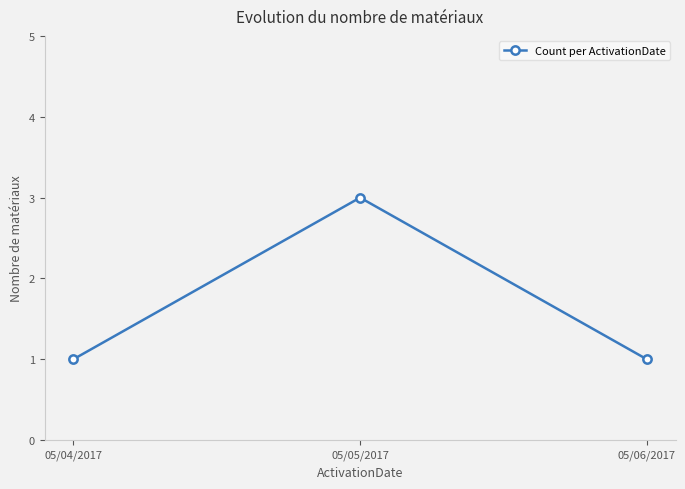

What is the difference between the maximum and minimum values?

2